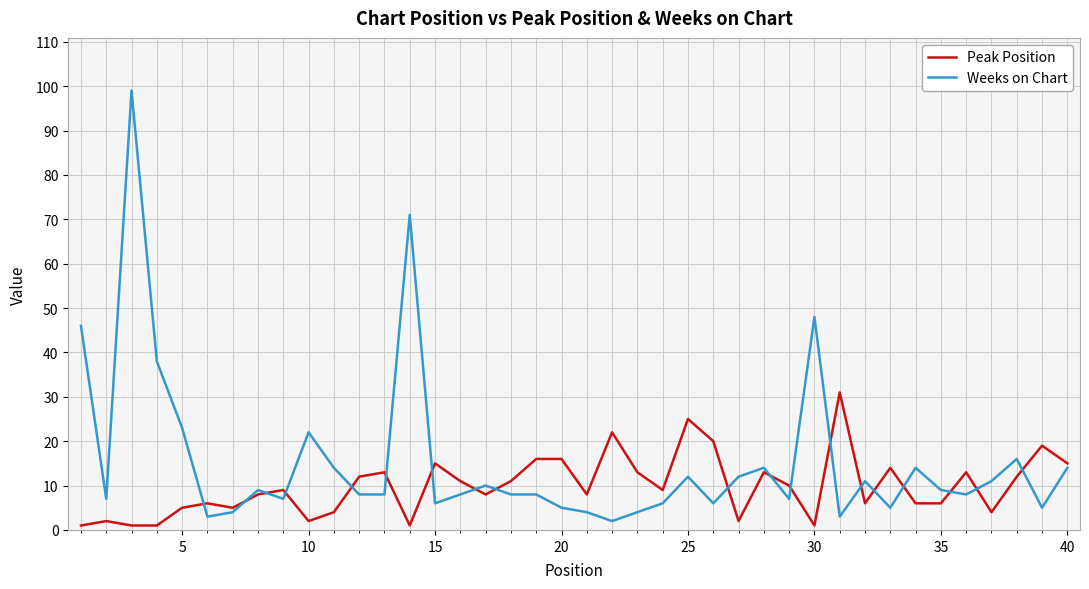

What is the highest value of the Peak Position series?

31